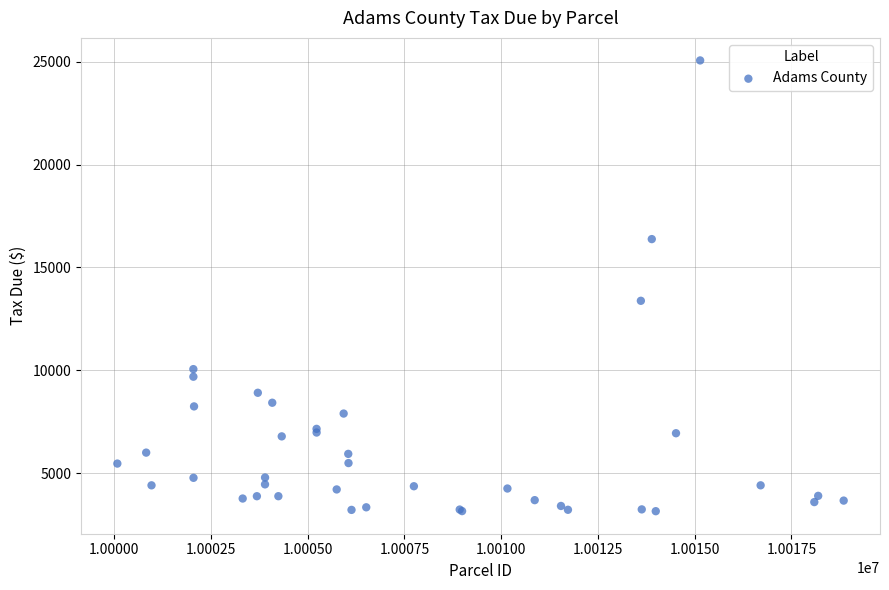

What Y value in the scatter plot is closest to 14105?

13376.6